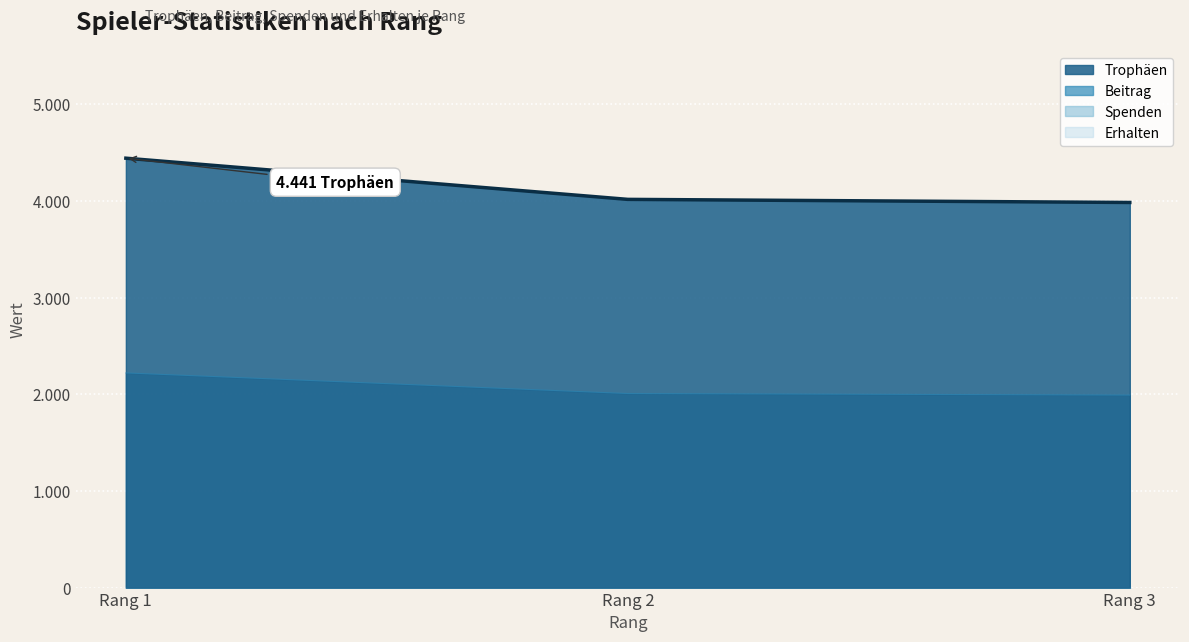

At how many categories does at least one series exceed 2098?

3